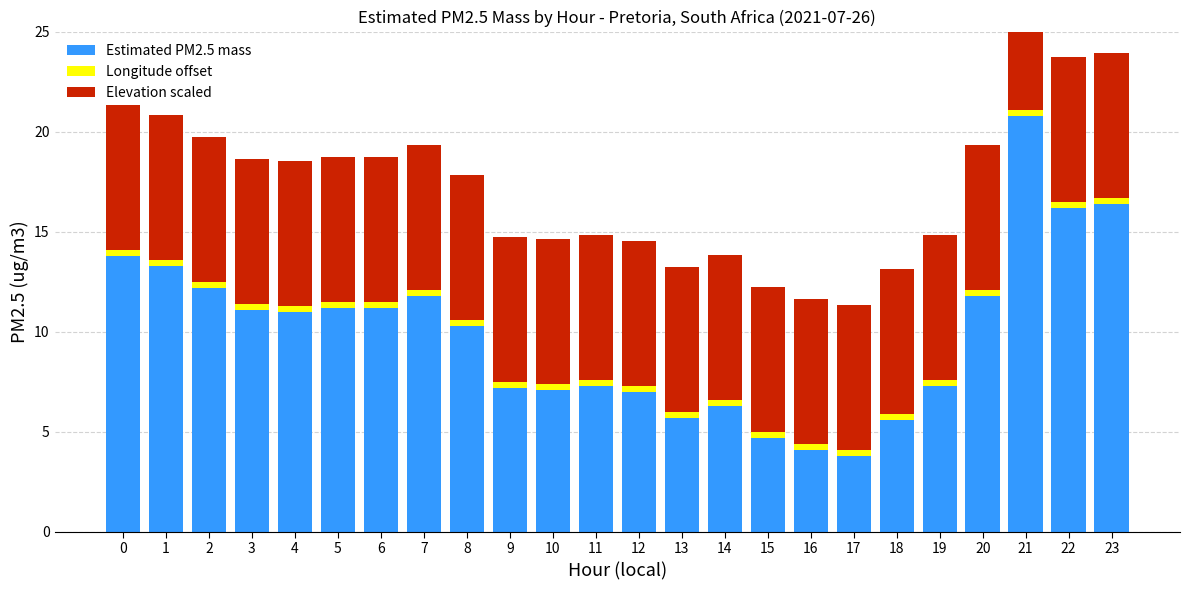

Rank the series at 6 from highest to lowest value.

Estimated PM2.5 mass, Elevation scaled, Longitude offset